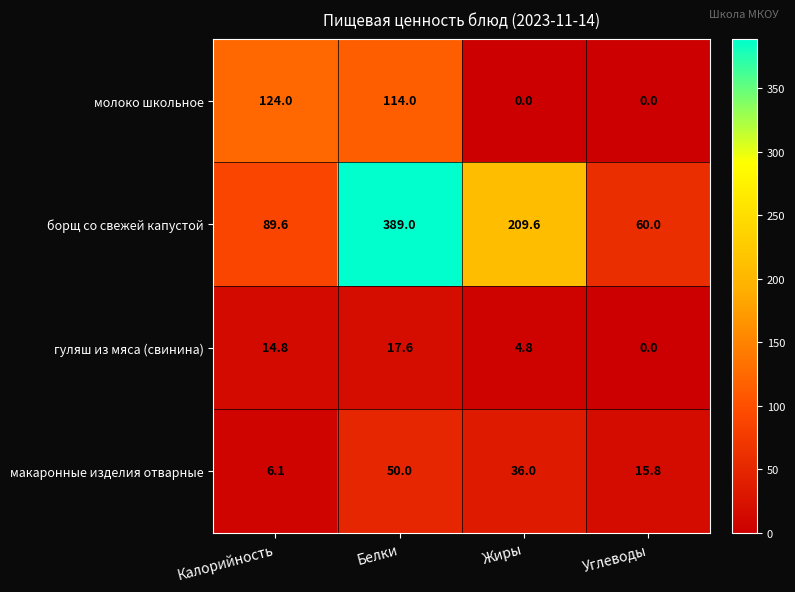

What is the difference between the second highest and minimum values in the гуляш из мяса (свинина) series?

14.8